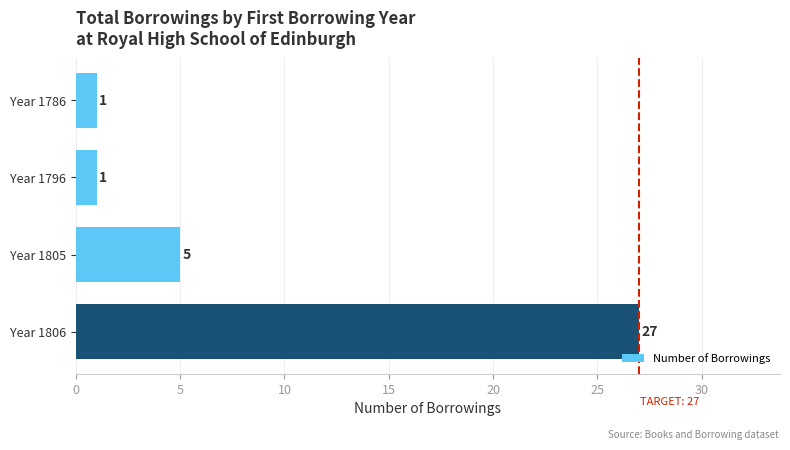

The value at Year 1786 is 1. True or false?

True